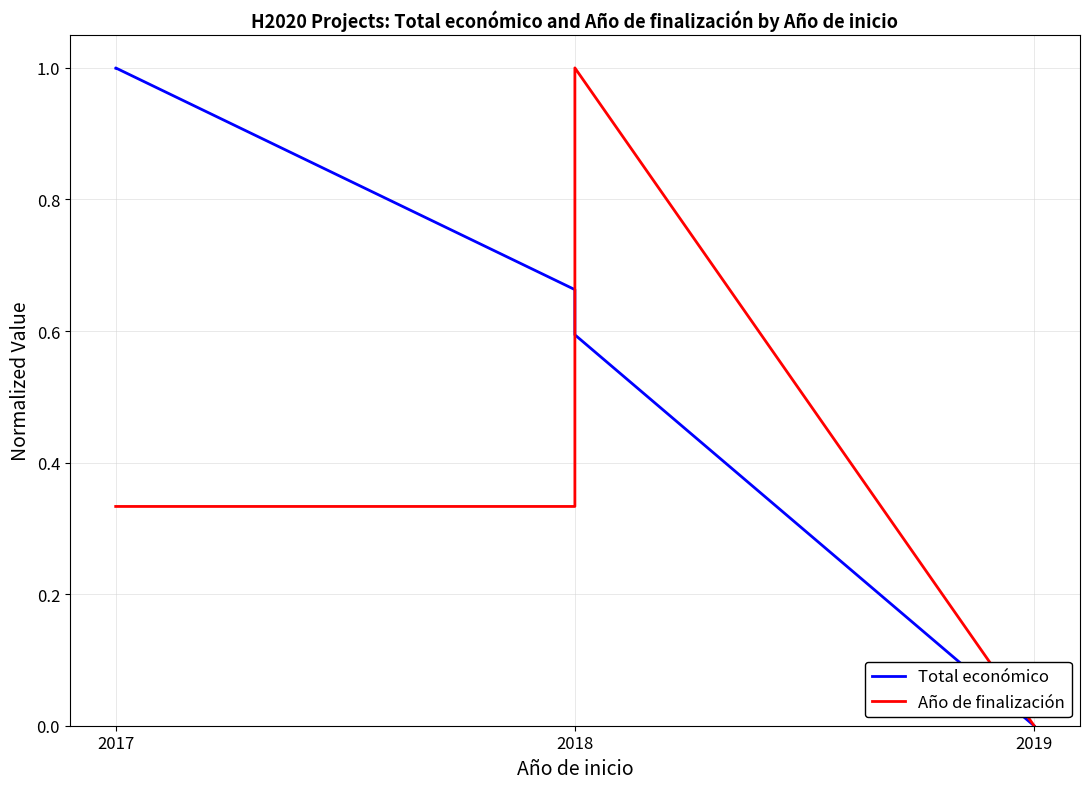

In Año de finalización, how many points are higher than both neighbors (excluding endpoints)?

1